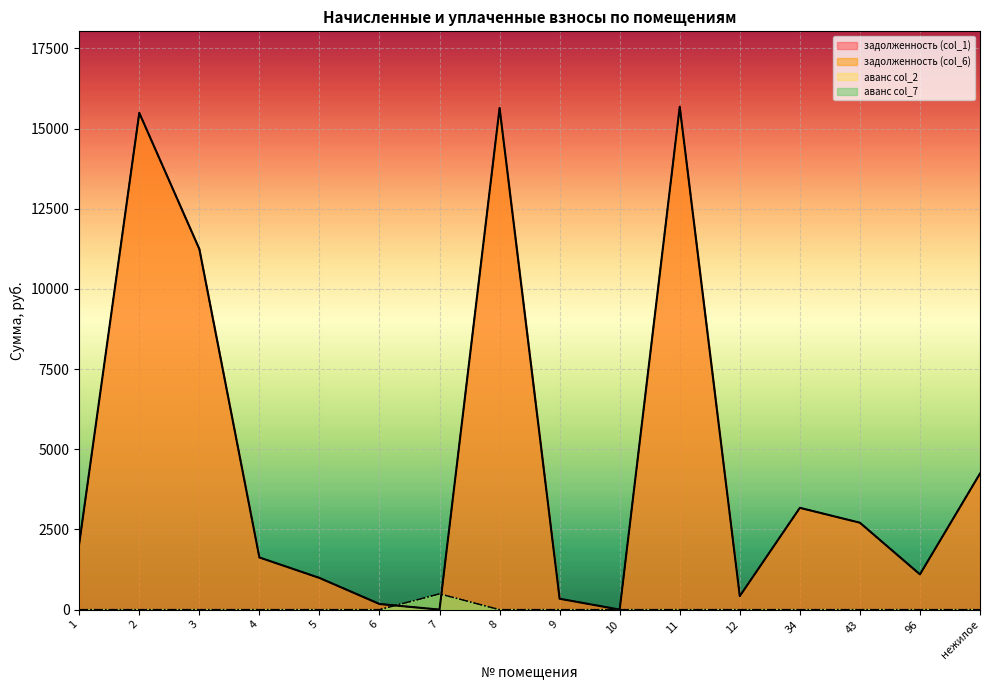

The задолженность (col_6) series shows 15643.9 at 8. True or false?

True